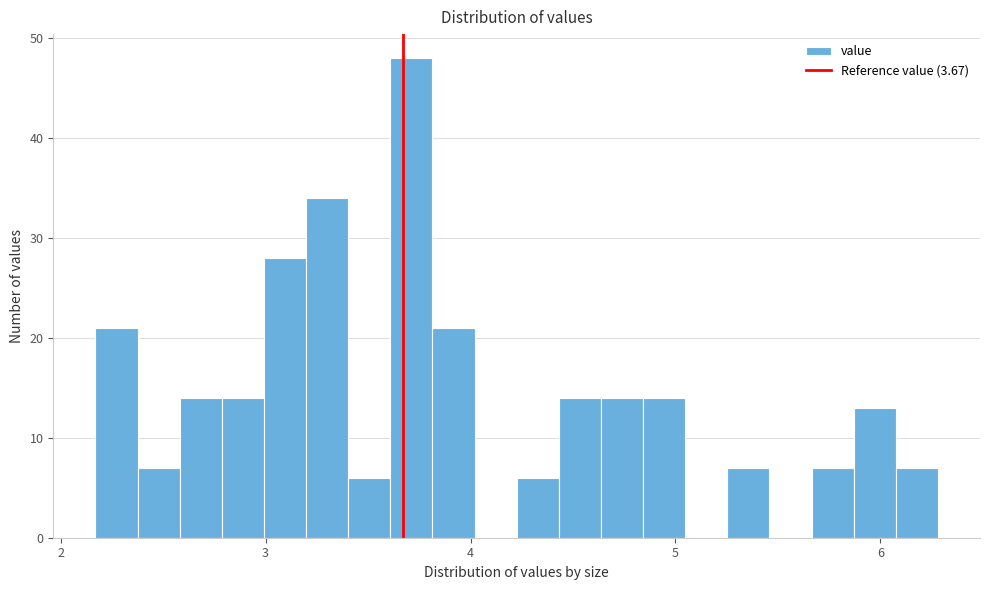

Read against the x-axis, roughly where is the centre of the tallest bar?

3.7